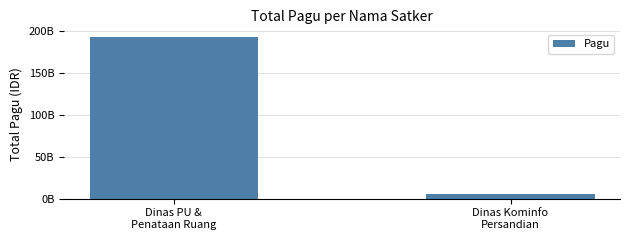

Are the bars horizontal?

No